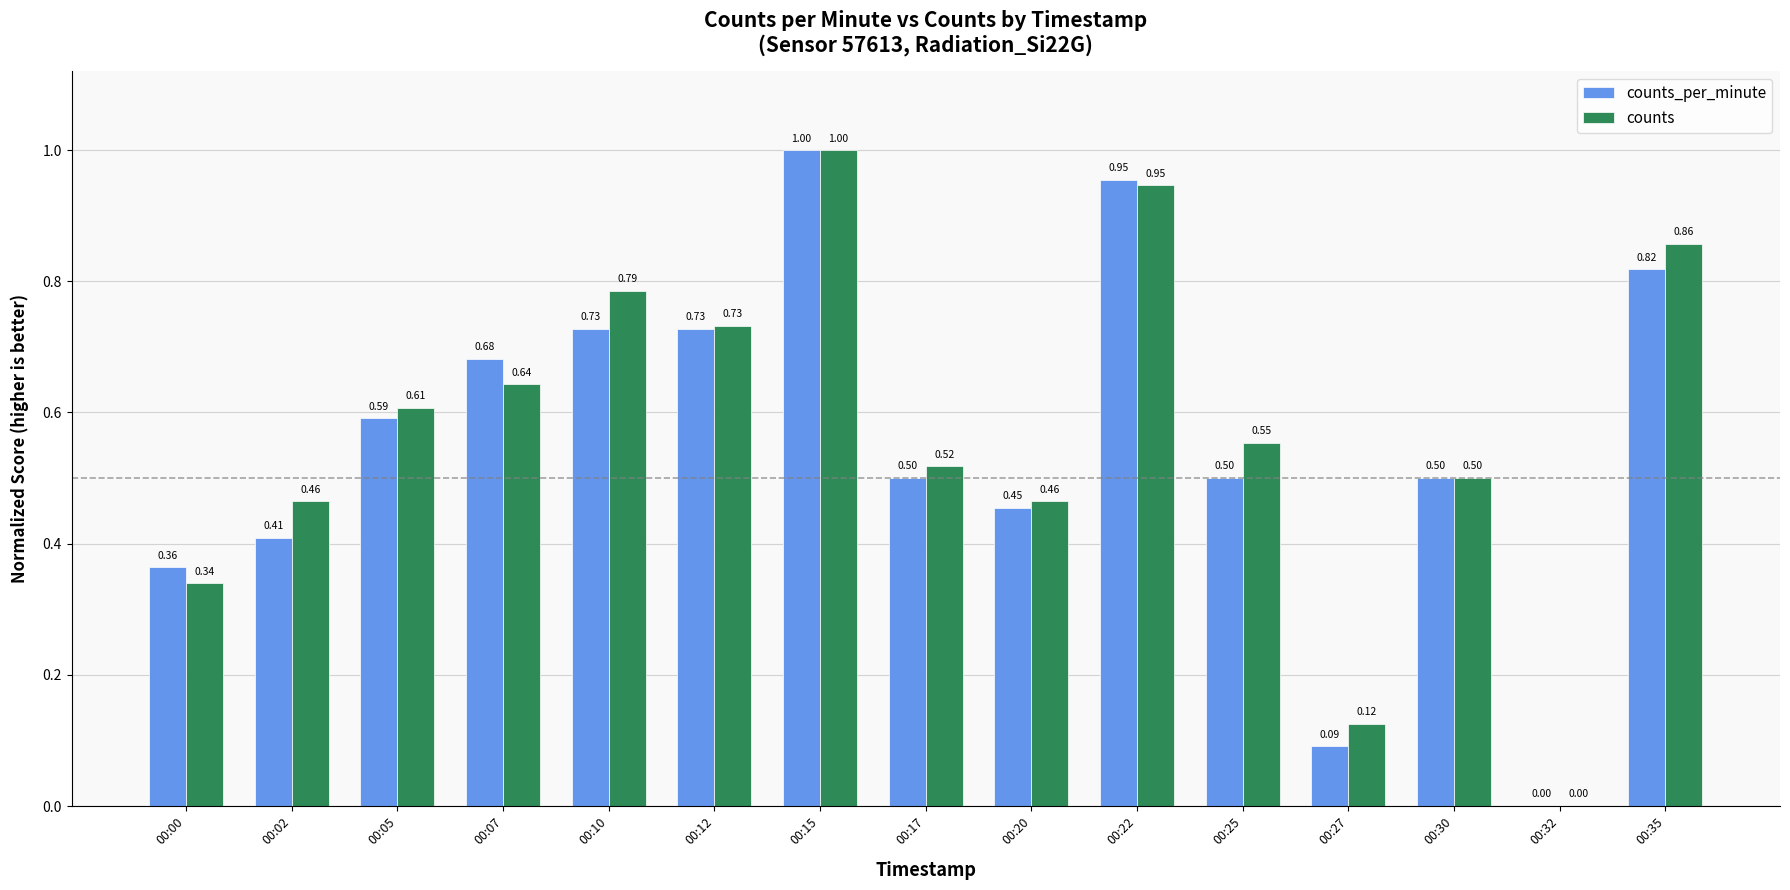

What are all the series names shown in the legend?

counts_per_minute, counts